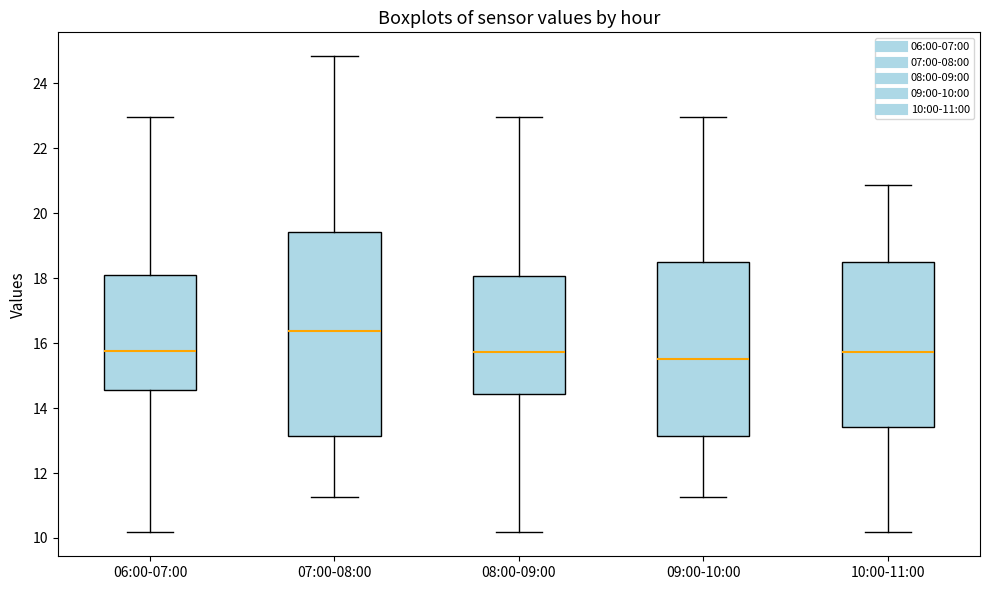

Reading left to right, read every box against the y-axis: the position of its median line, the range the box covers, and the ends of its whiskers. The values are not printed on the chart, so give them approximately, as read against the axis.

06:00-07:00: median 15.8, box 14.6 to 18.0, whiskers 10.2 to 23.0
07:00-08:00: median 16.4, box 13.2 to 19.4, whiskers 11.2 to 24.8
08:00-09:00: median 15.8, box 14.4 to 18.0, whiskers 10.2 to 23.0
09:00-10:00: median 15.6, box 13.2 to 18.6, whiskers 11.2 to 23.0
10:00-11:00: median 15.8, box 13.4 to 18.6, whiskers 10.2 to 20.8